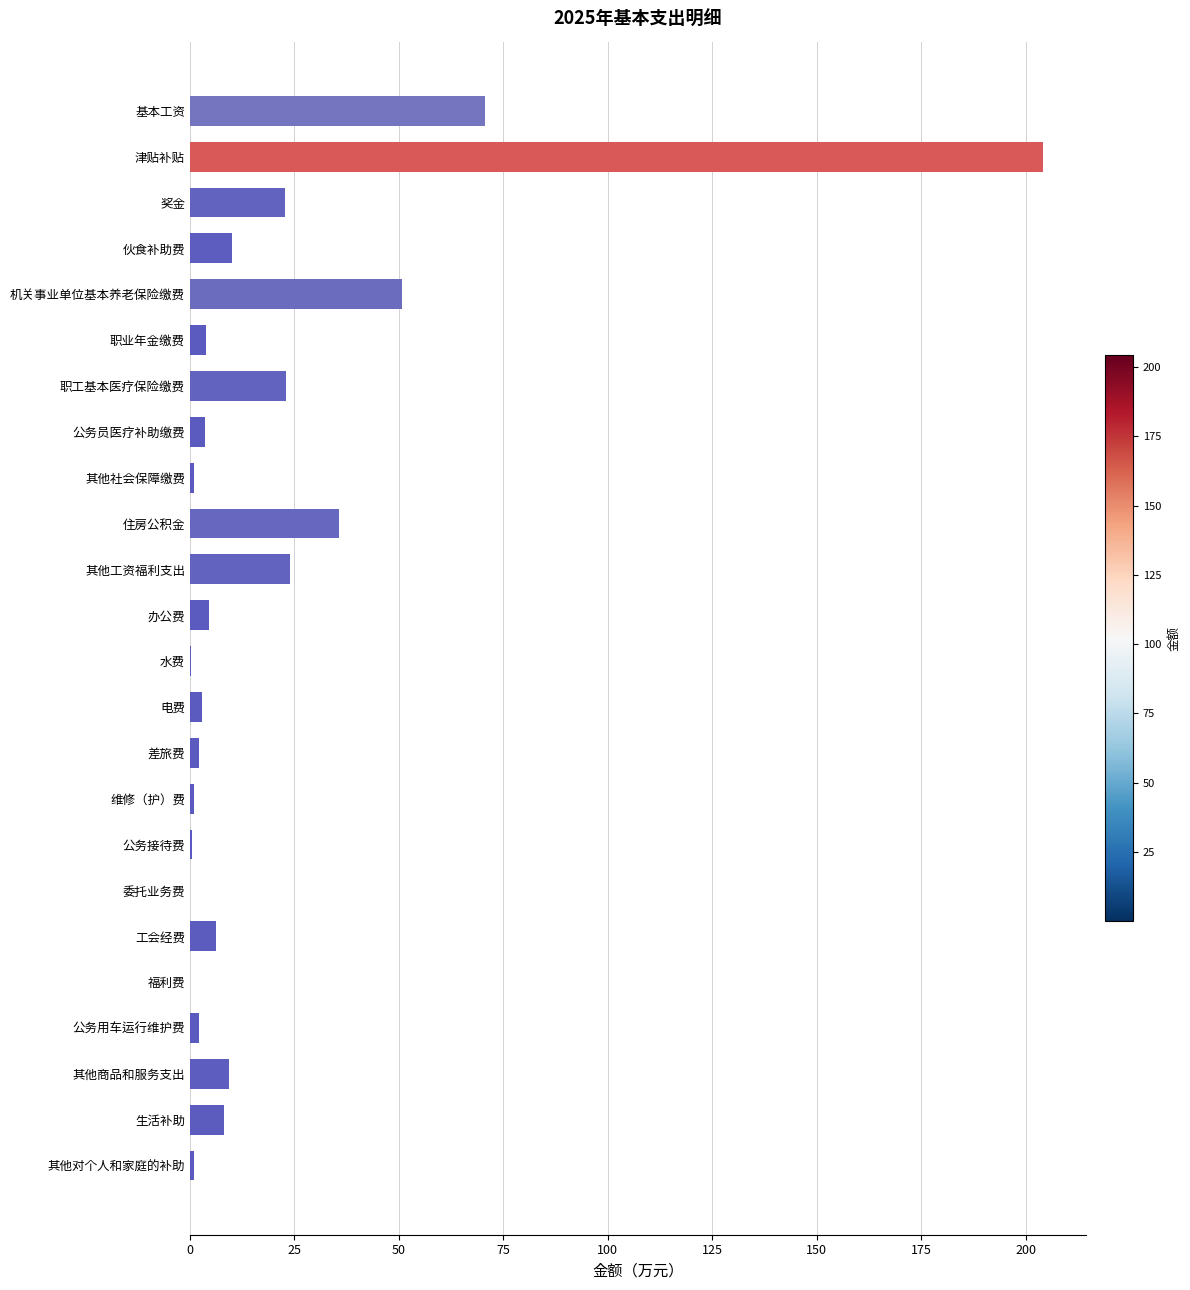

How many categories are shown in the chart?

24